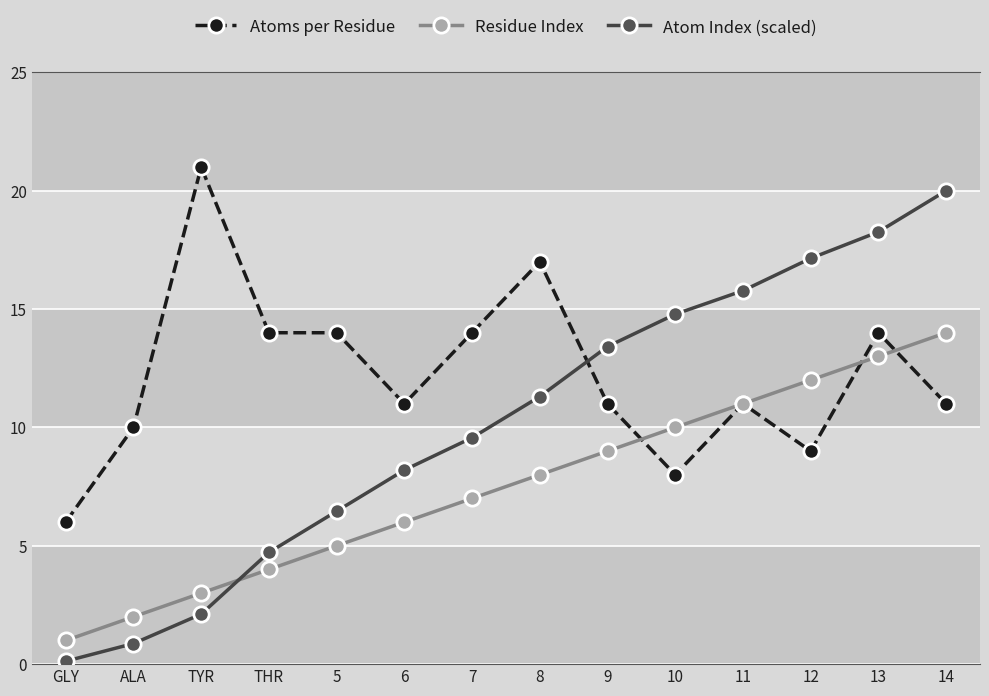

What is the value of the Atoms per Residue point at the 12th from the left?

9.0